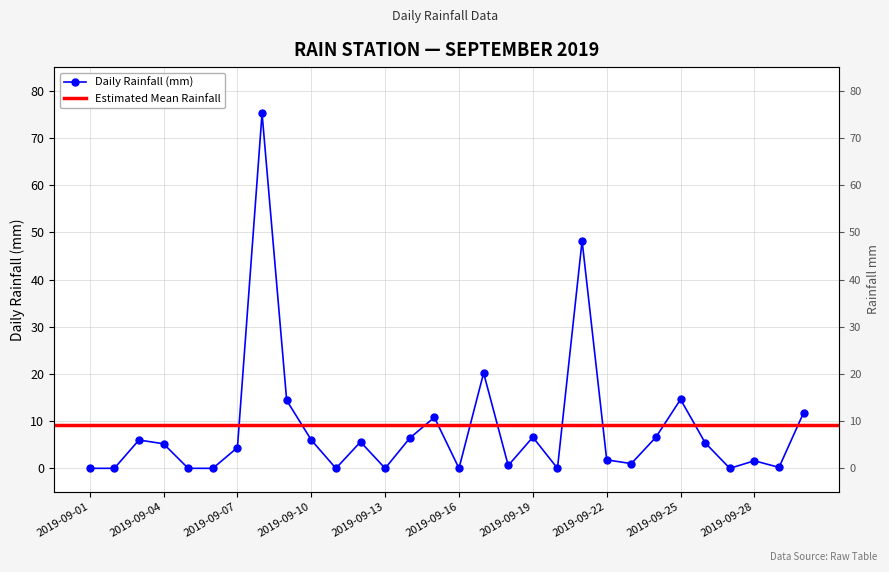

Where is the data nearest to the value 37?

2019-09-21